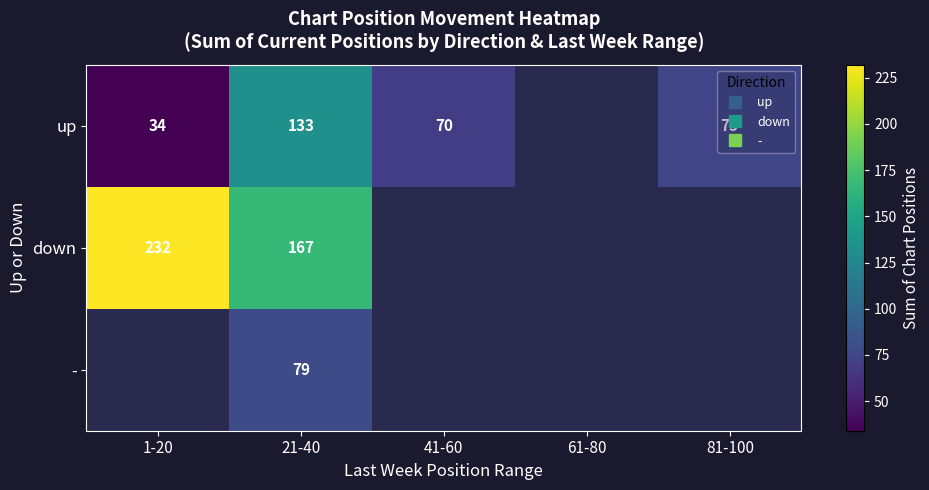

Rank the series at 41-60 from highest to lowest value.

up, down, -